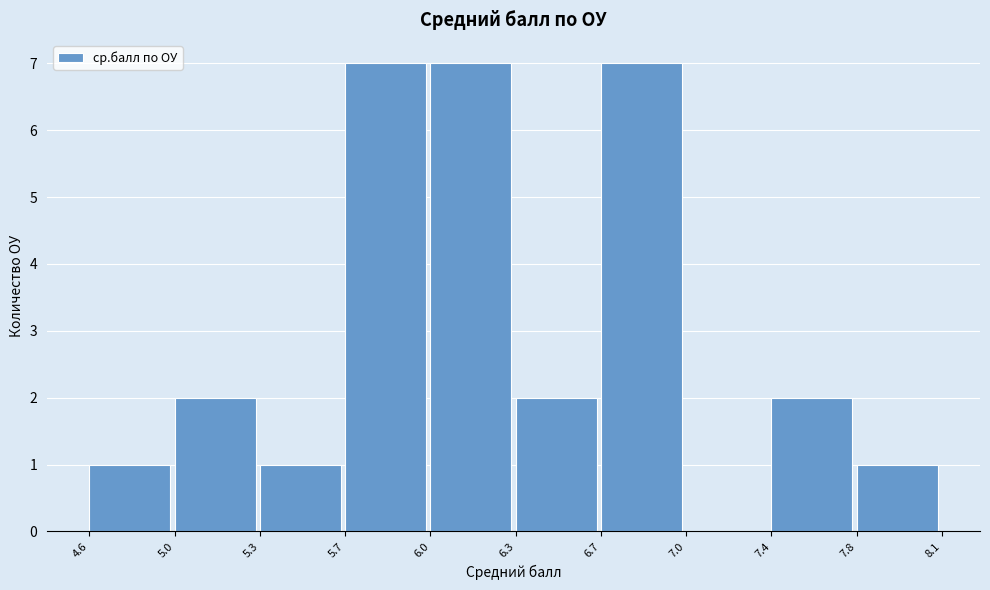

Reading right to left, transcribe all the data shown in this chart.

7.8=1	7.4=2	7.0=0	6.7=7	6.3=2	6.0=7	5.7=7	5.3=1	5.0=2	4.6=1